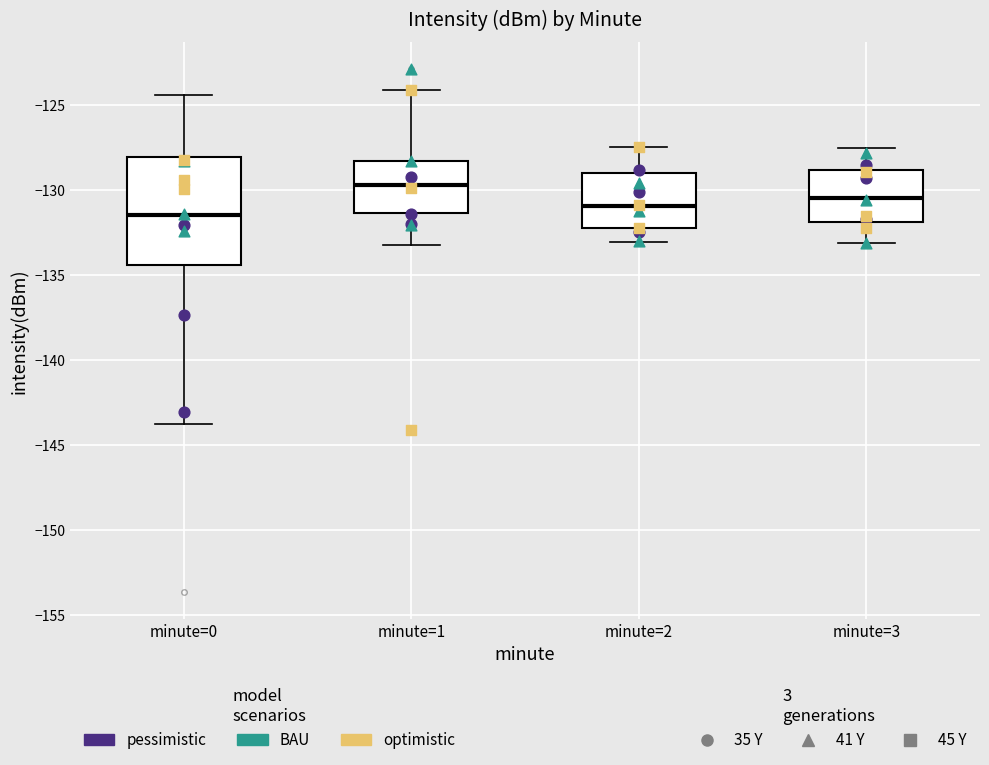

Reading left to right, read every box against the y-axis: the position of its median line, the range the box covers, and the ends of its whiskers. The values are not printed on the chart, so give them approximately, as read against the axis.

minute=0: median -131.5, box -134.5 to -128.0, whiskers -143.5 to -124.5
minute=1: median -129.5, box -131.5 to -128.0, whiskers -133.0 to -124.0
minute=2: median -131.0, box -132.0 to -129.0, whiskers -133.0 to -127.5
minute=3: median -130.5, box -132.0 to -129.0, whiskers -133.0 to -127.5